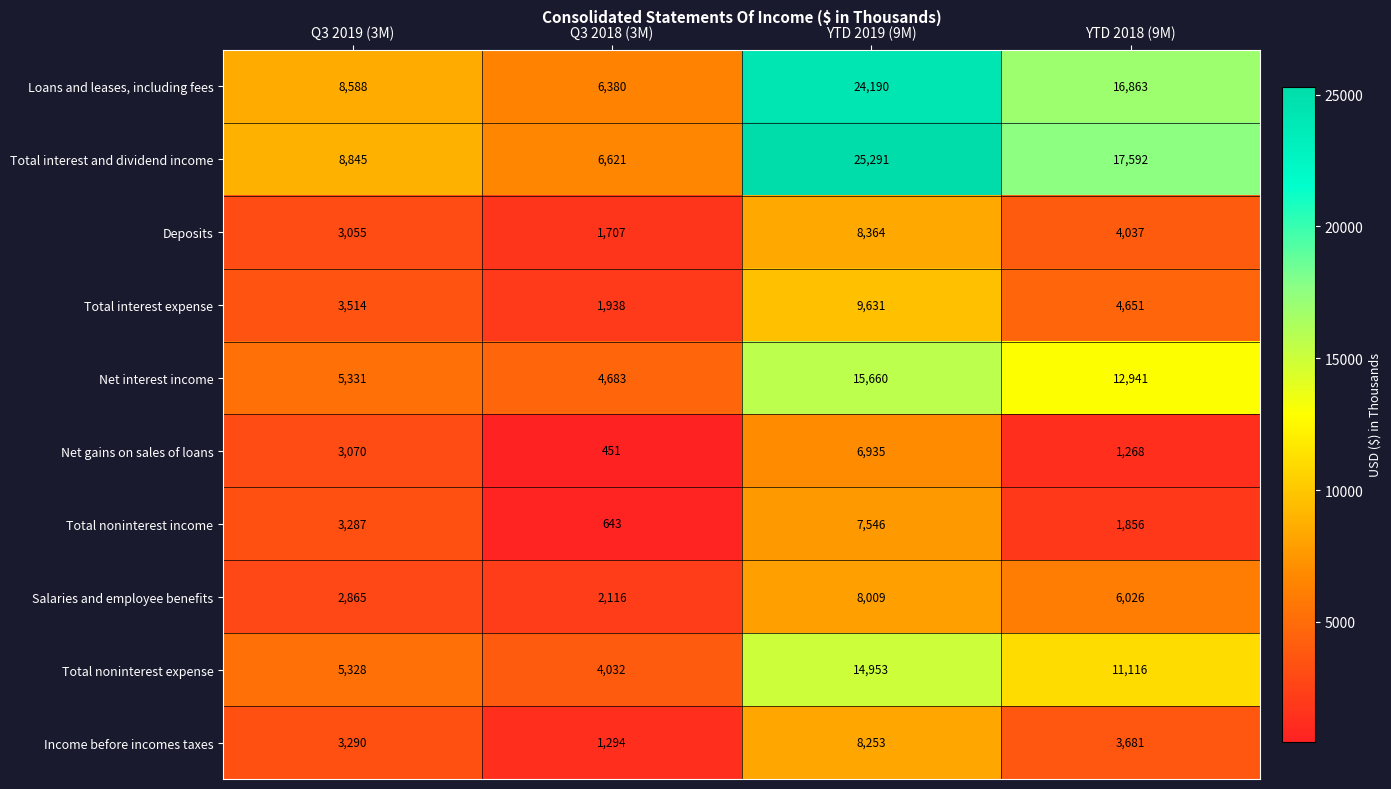

What is the minimum value for Total interest expense?

1938